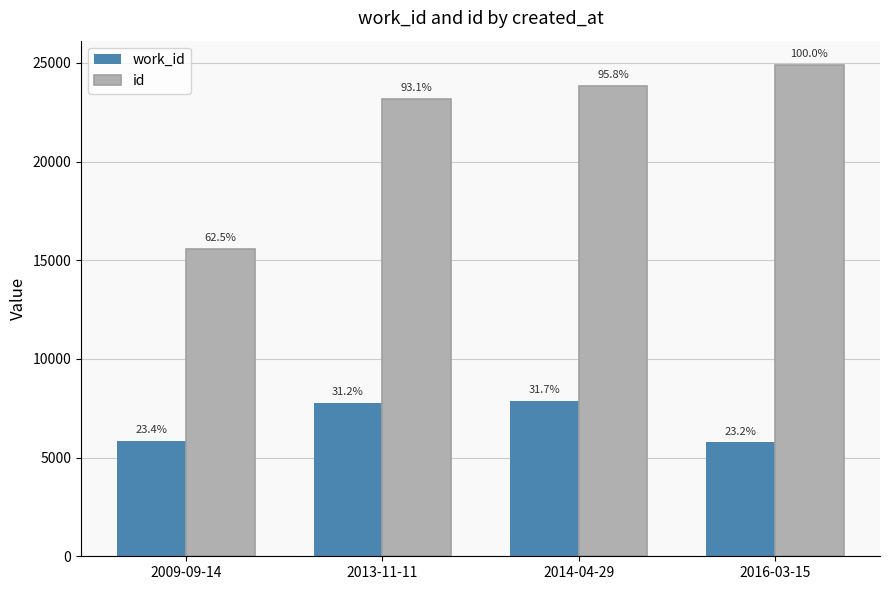

Reading left to right, extract all data points from this chart.

work_id: 2009-09-14=5826	2013-11-11=7757	2014-04-29=7879	2016-03-15=5767
id: 2009-09-14=15547	2013-11-11=23170	2014-04-29=23842	2016-03-15=24878